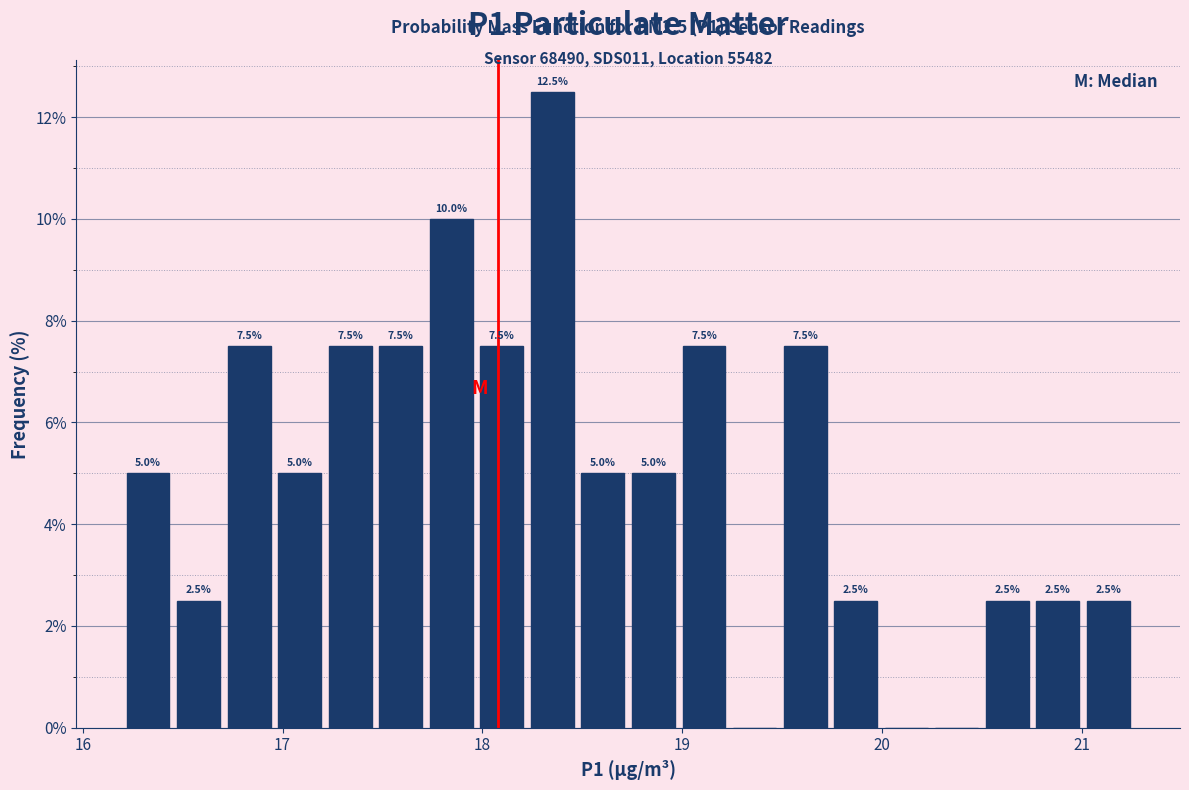

Read against the x-axis, roughly where is the centre of the tallest bar?

18.4